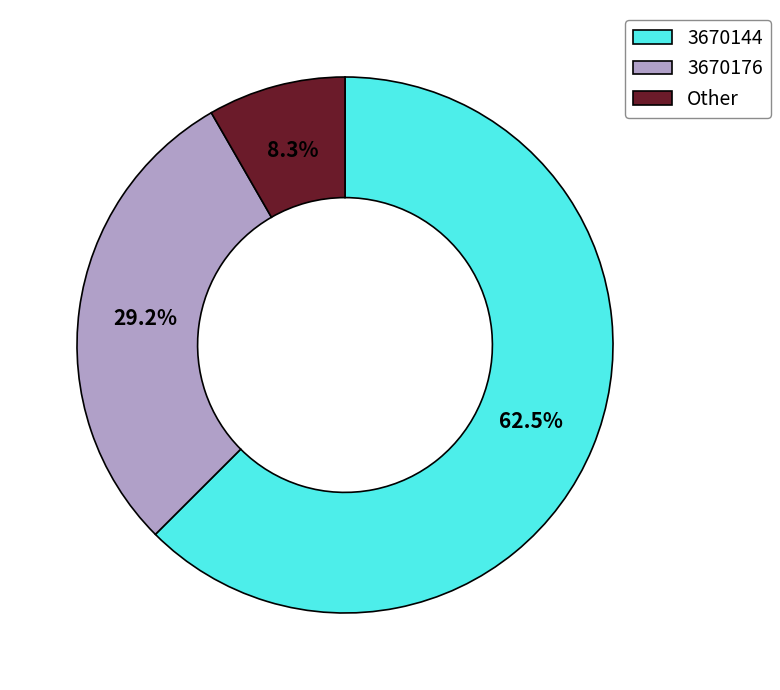

Between 3670176 and Other, which is larger?

3670176